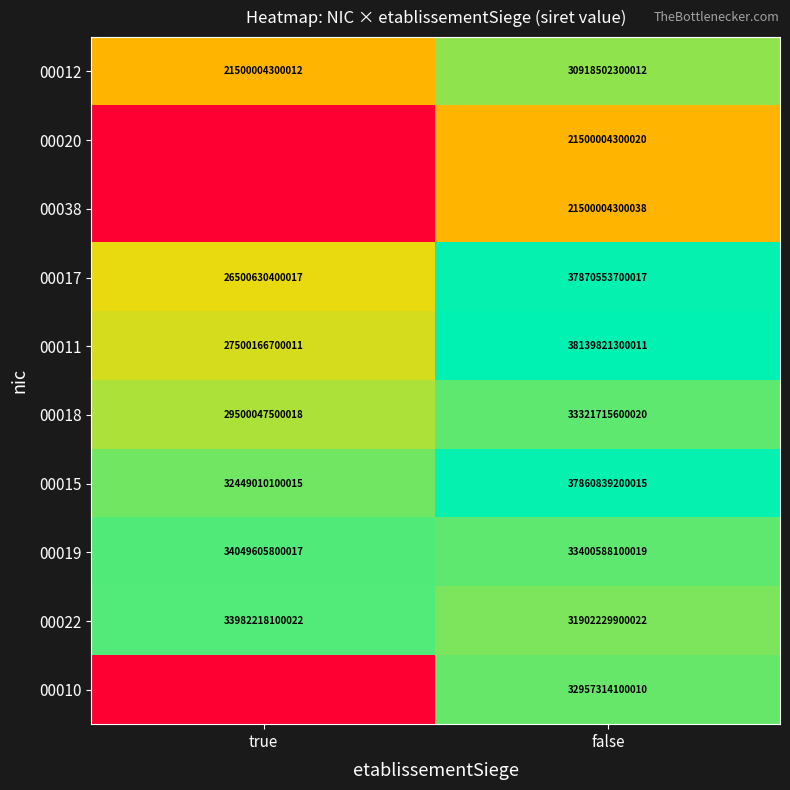

At which category is the sum across all series the highest?

false